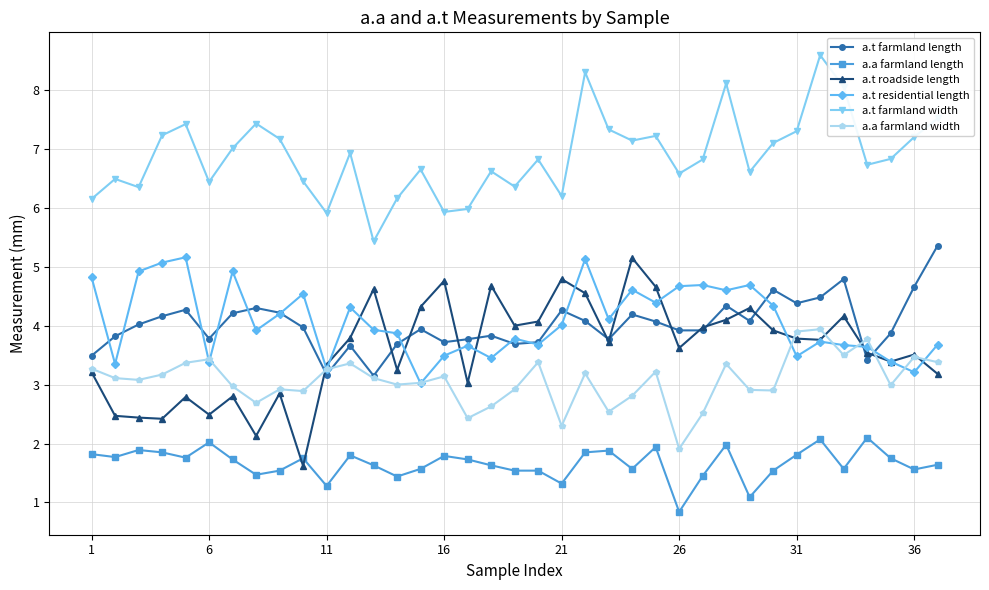

True or false: a.a farmland width and a.a farmland length cross at least once.

False